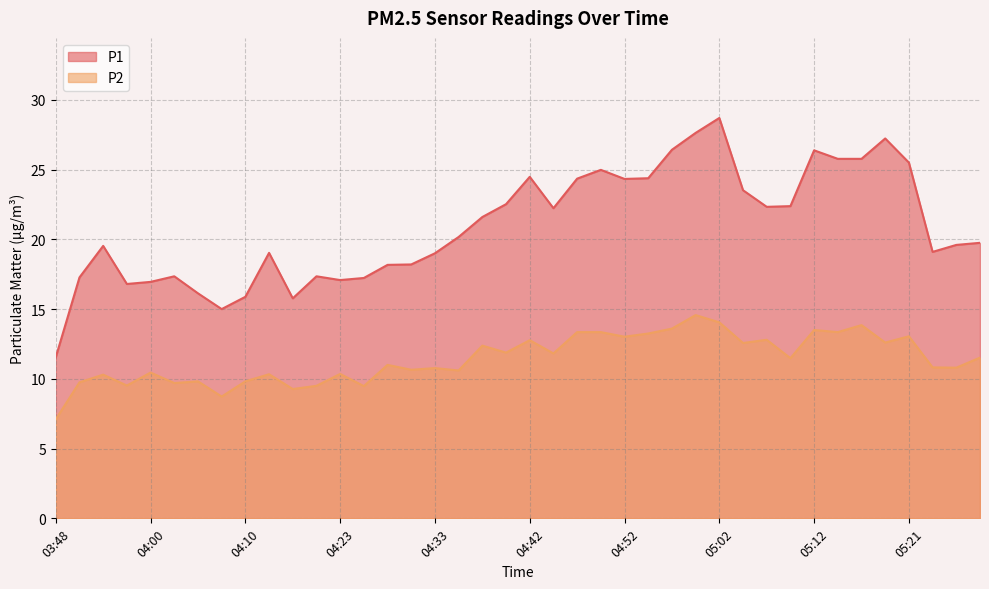

What is the difference between the P1 values at 04:30 and 03:51?

0.9